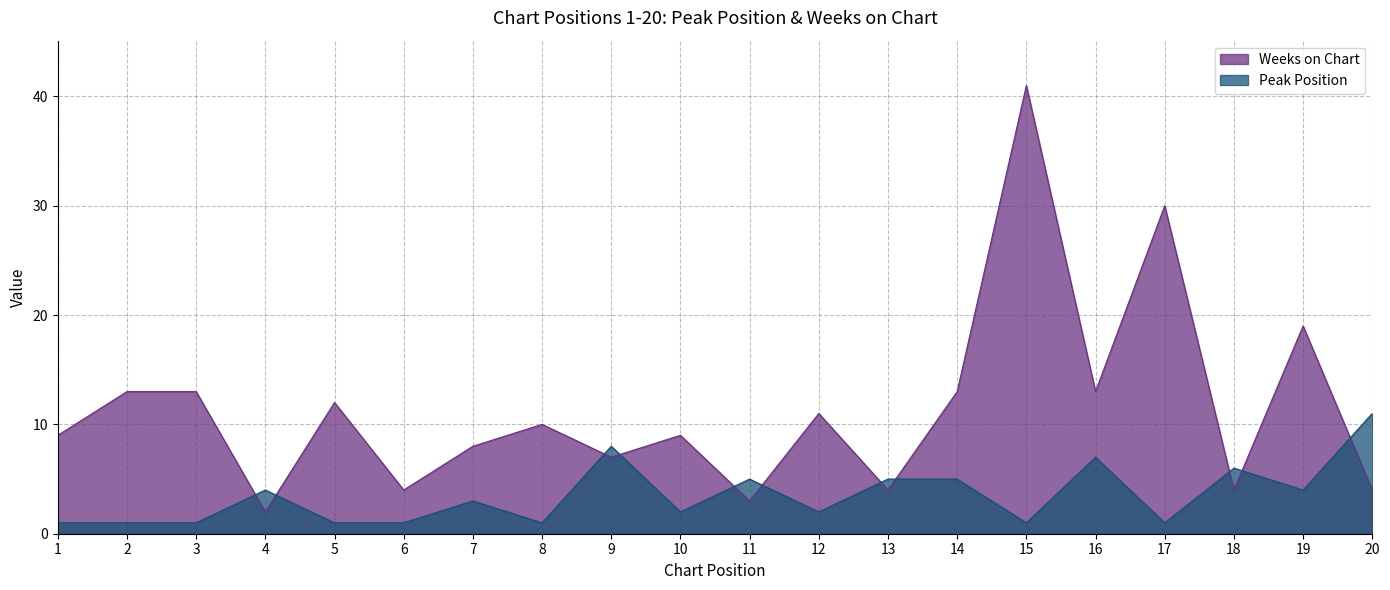

What is the sum of the Peak Position values at 19 and 3?

5